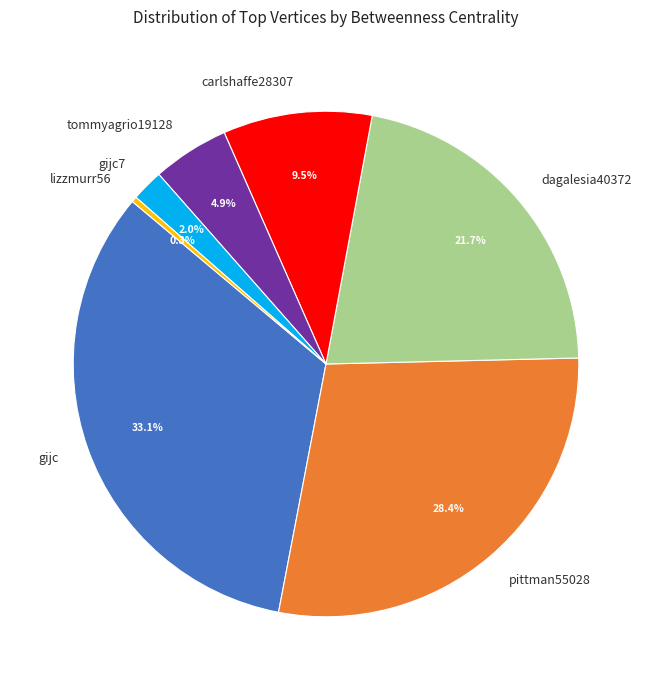

Does any single category account for the majority?

No